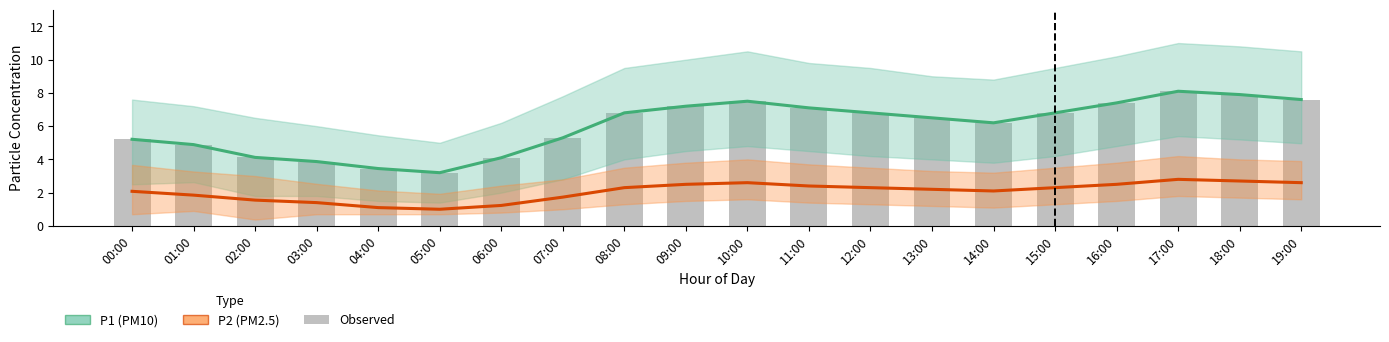

At how many categories does at least one series exceed 5?

14